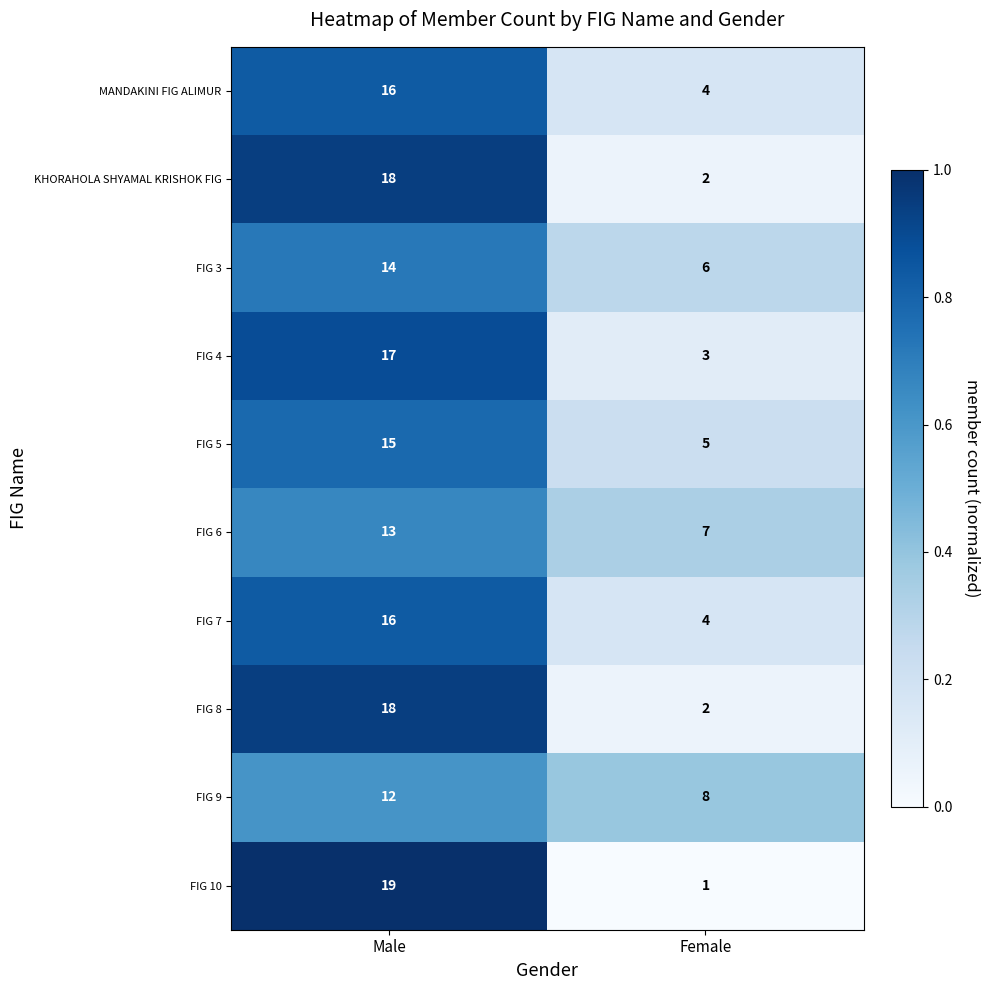

At which category is the sum across all series the highest?

Male